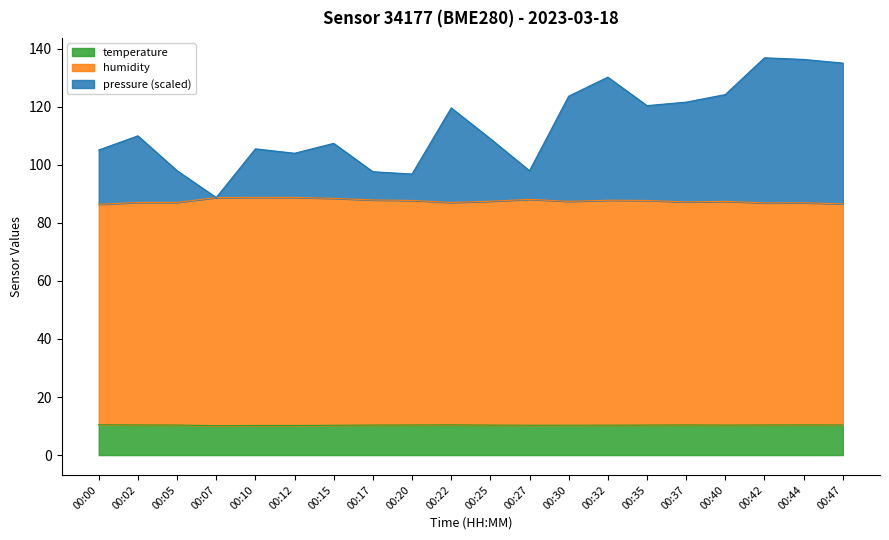

List the series in order of their peak value, lowest first.

temperature, humidity, pressure